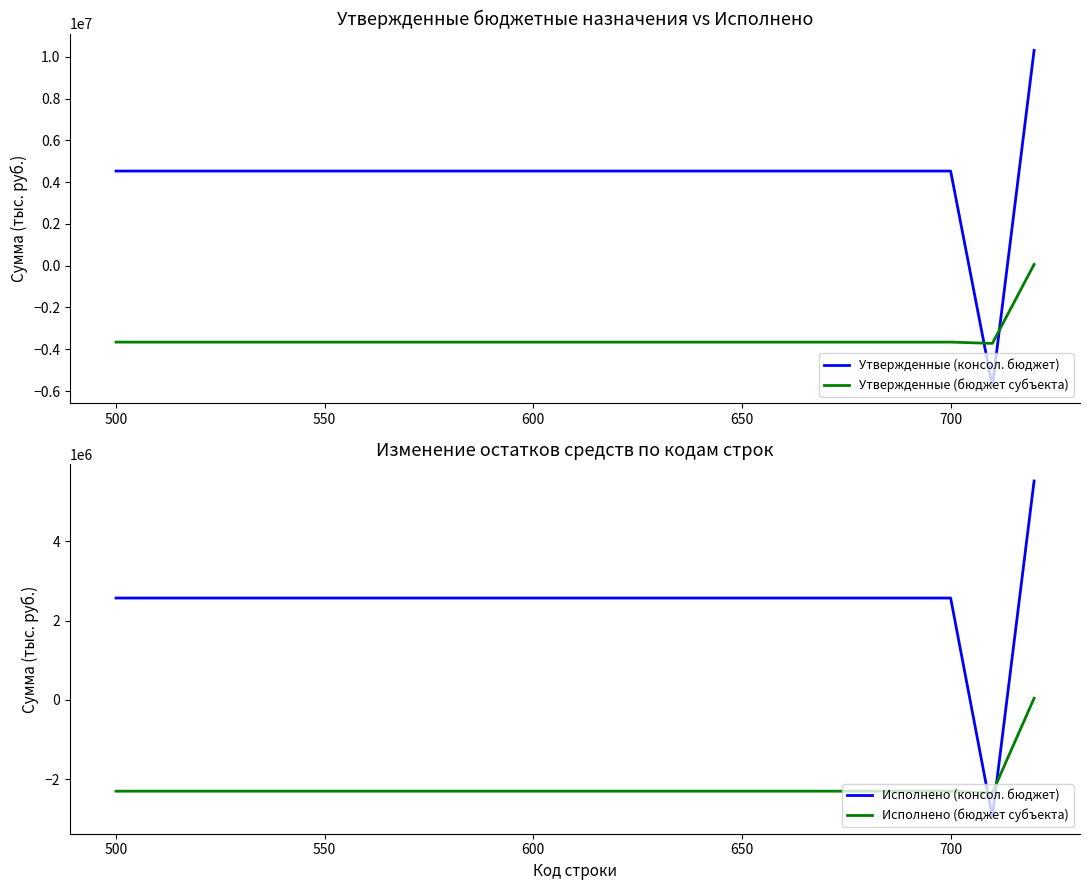

What is the difference between the second highest and second lowest values in the Исполнено (бюджет субъекта) series?

2386336.0